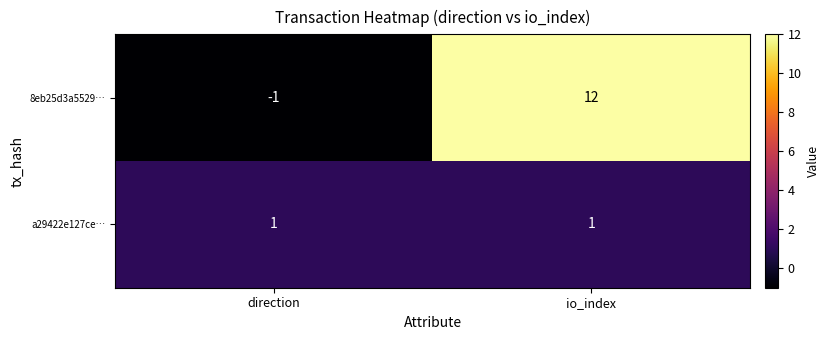

Is it true that a29422e127ce… equals 1 at direction?

True